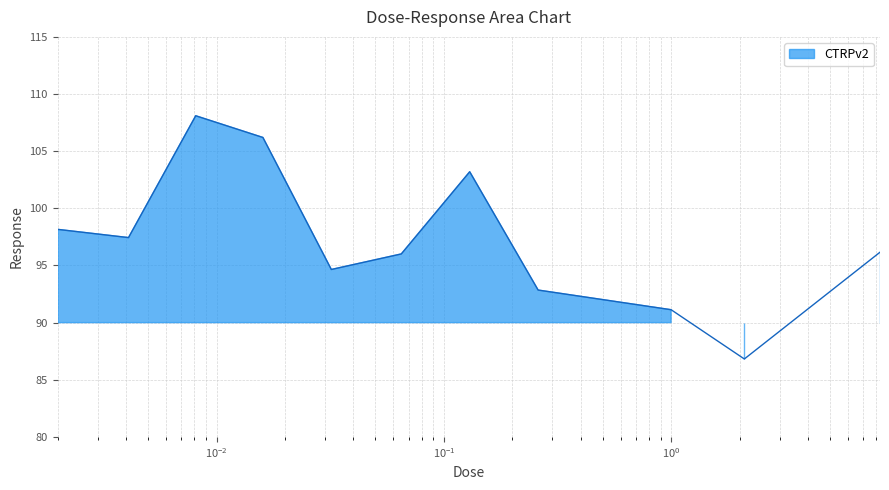

List the labels in order of value, smallest first.

2.1, 1.0, 0.26, 0.032, 0.065, 8.3, 0.0041, 0.002, 0.13, 0.016, 0.0081